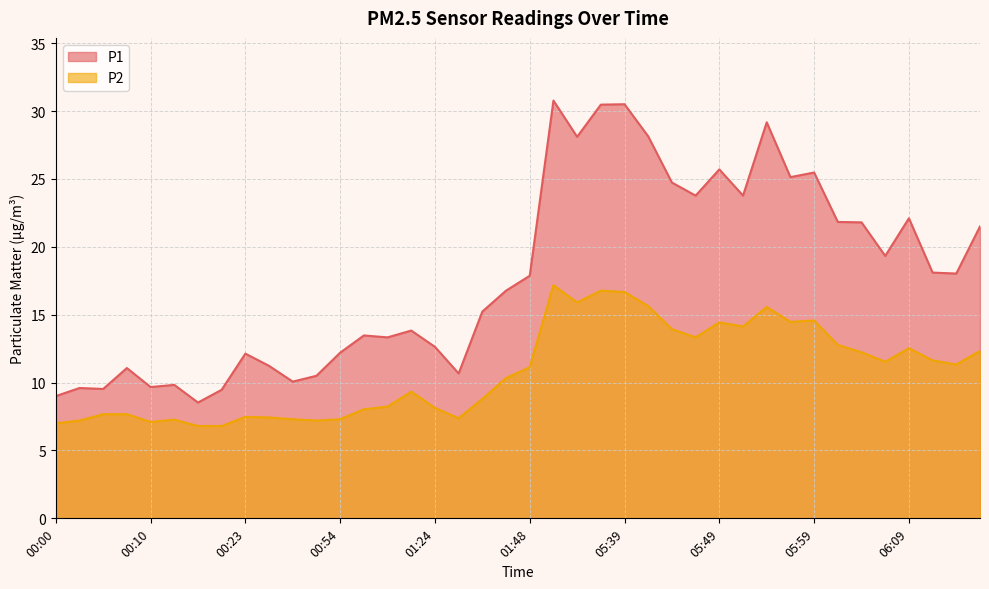

Where is the first local maximum for P1?

00:03